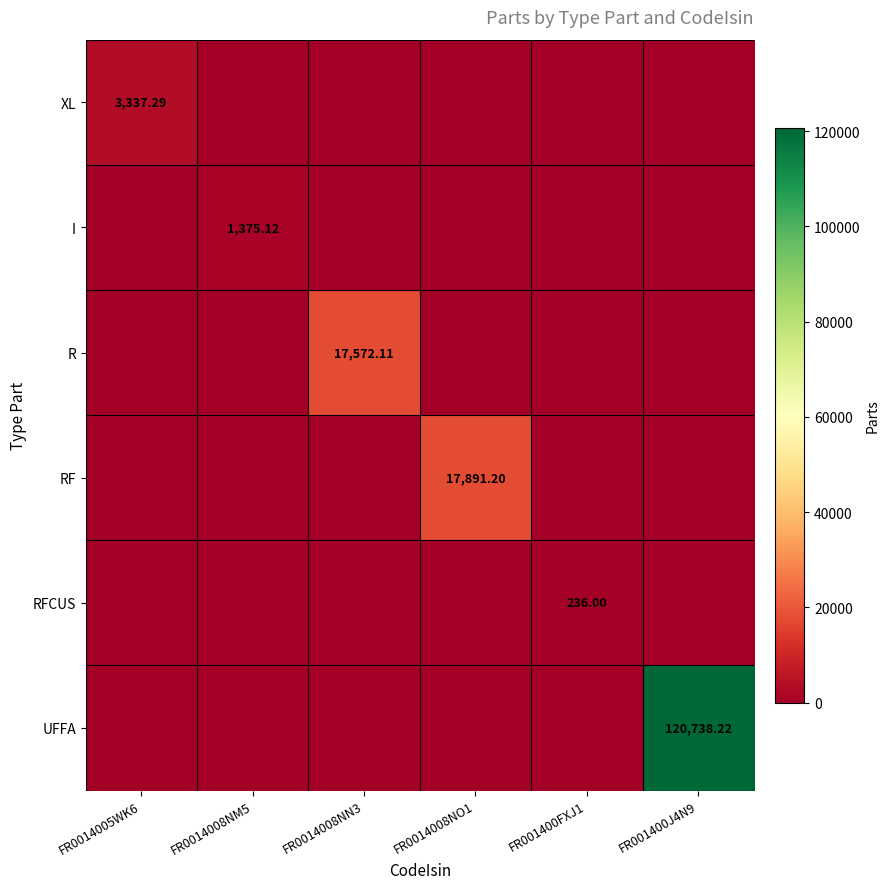

At which label does R reach its minimum?

FR0014005WK6